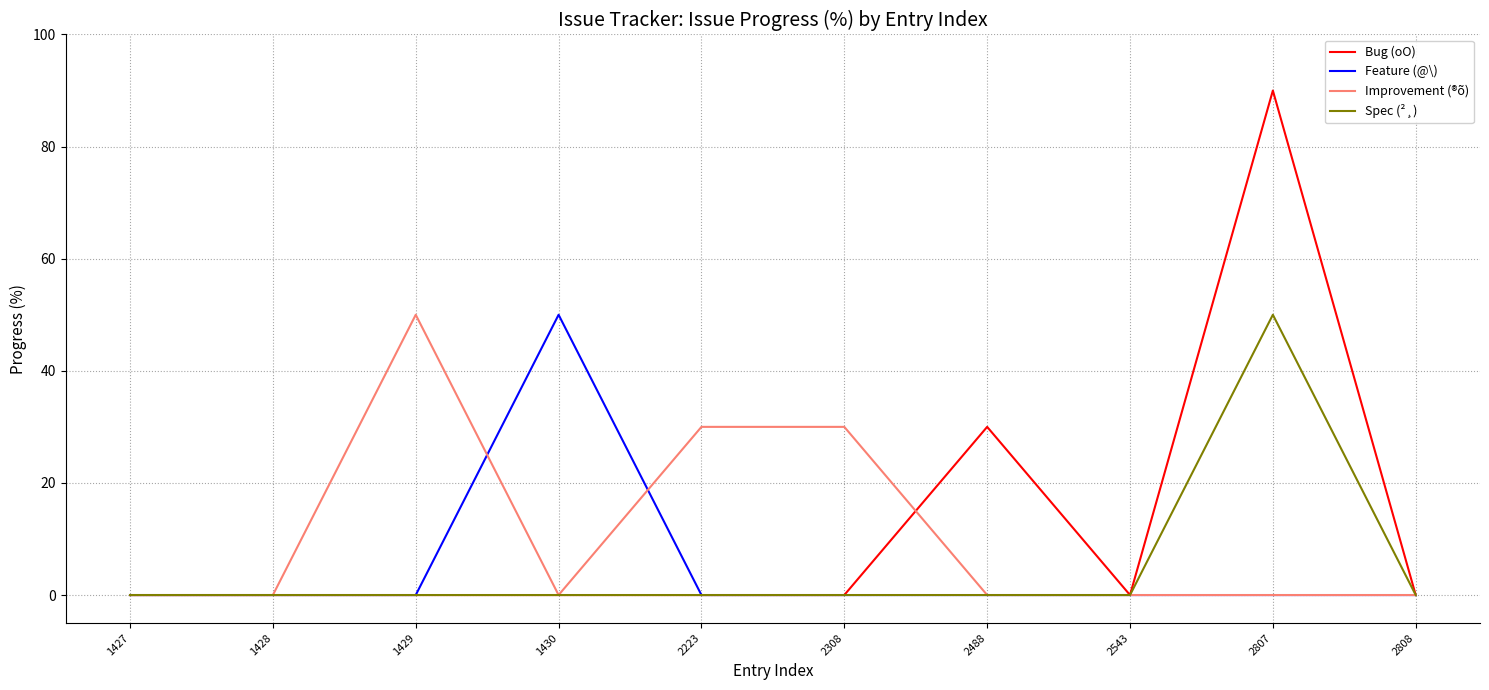

The Improvement (®õ) series shows 30 at 2308. True or false?

True